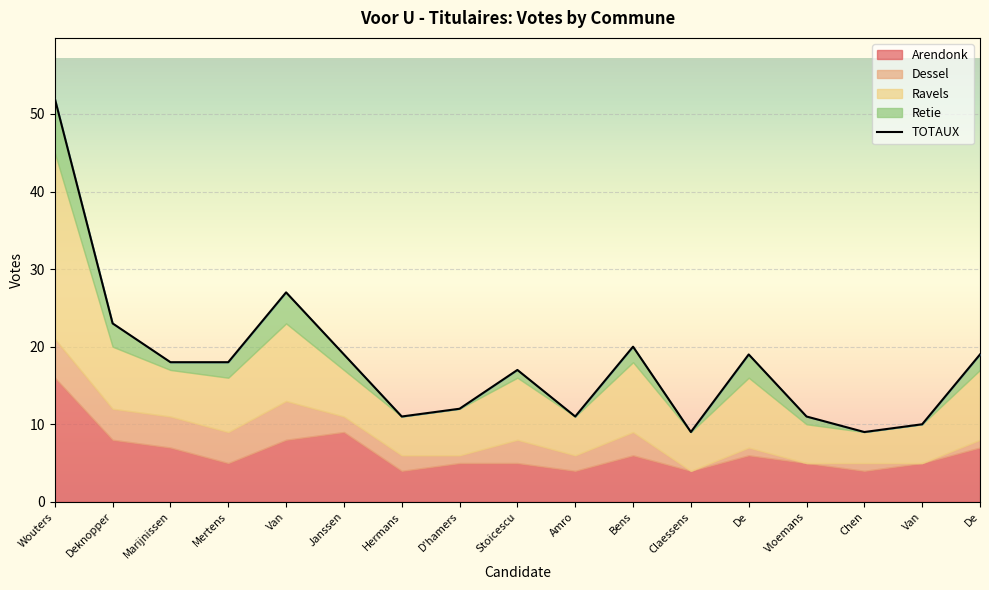

What is the difference between the second highest and second lowest values?

18